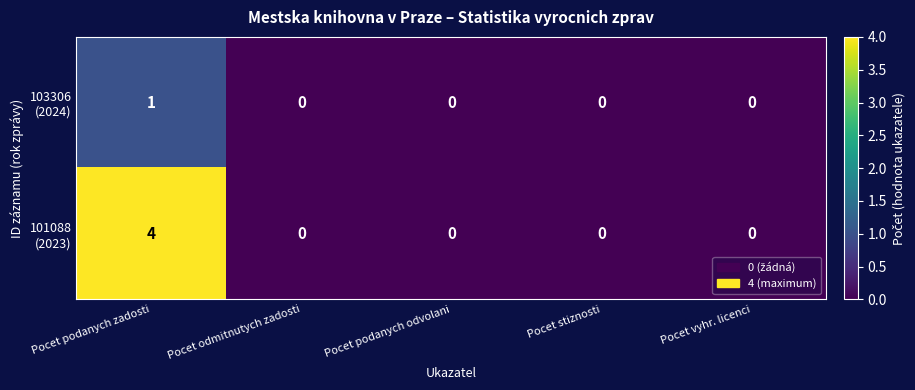

At which category is the sum across all series the highest?

Pocet podanych zadosti